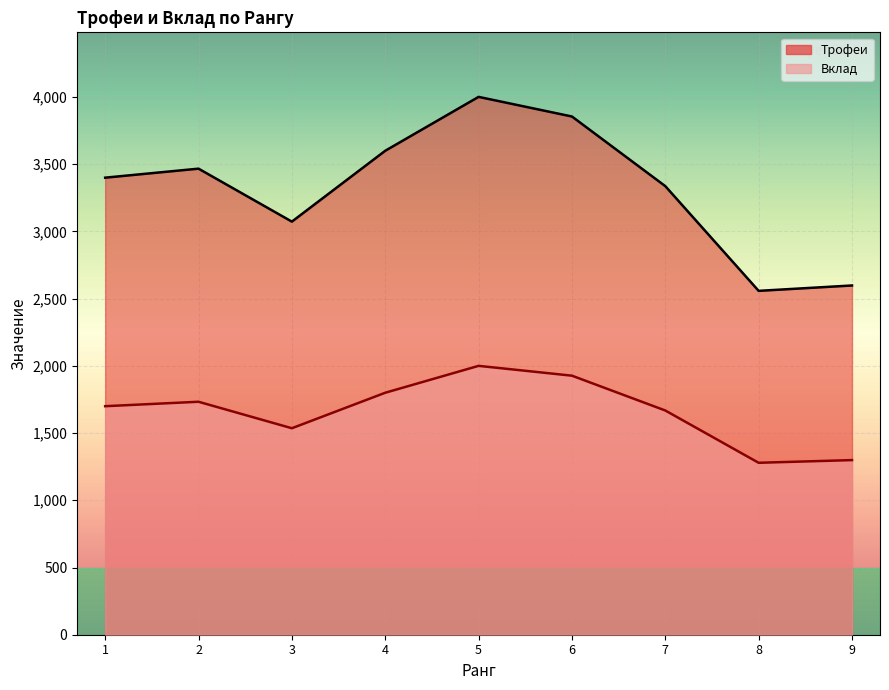

Rank the series by their maximum value, from highest to lowest.

Трофеи, Вклад